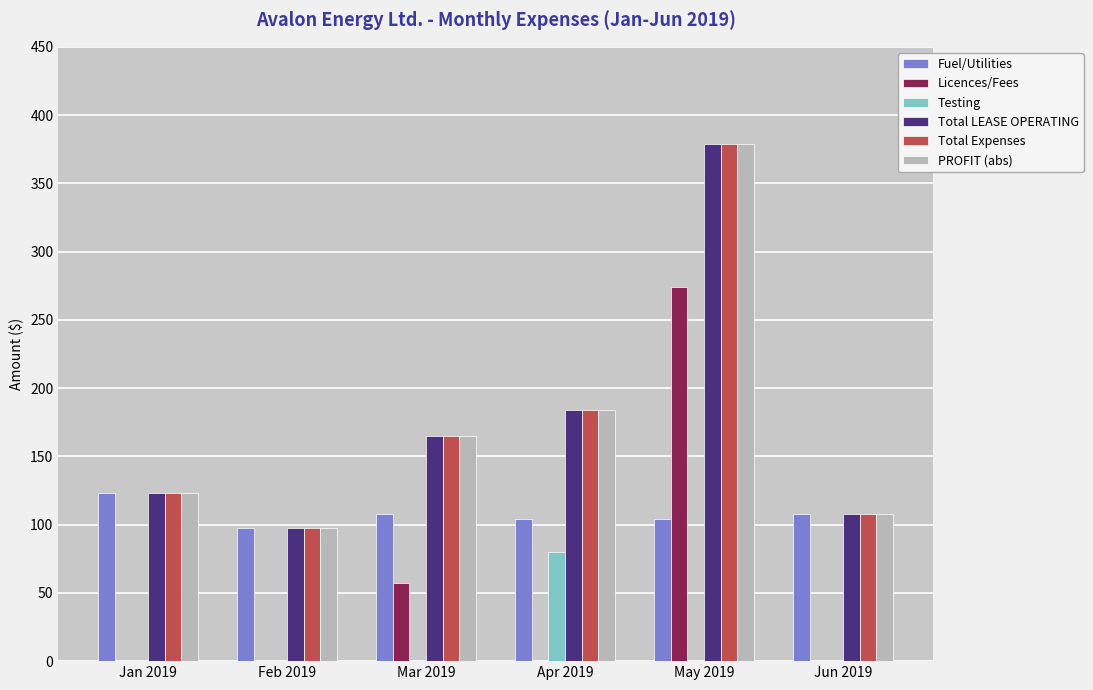

What is the difference between the Fuel/Utilities values at Apr 2019 and Jan 2019?

18.7